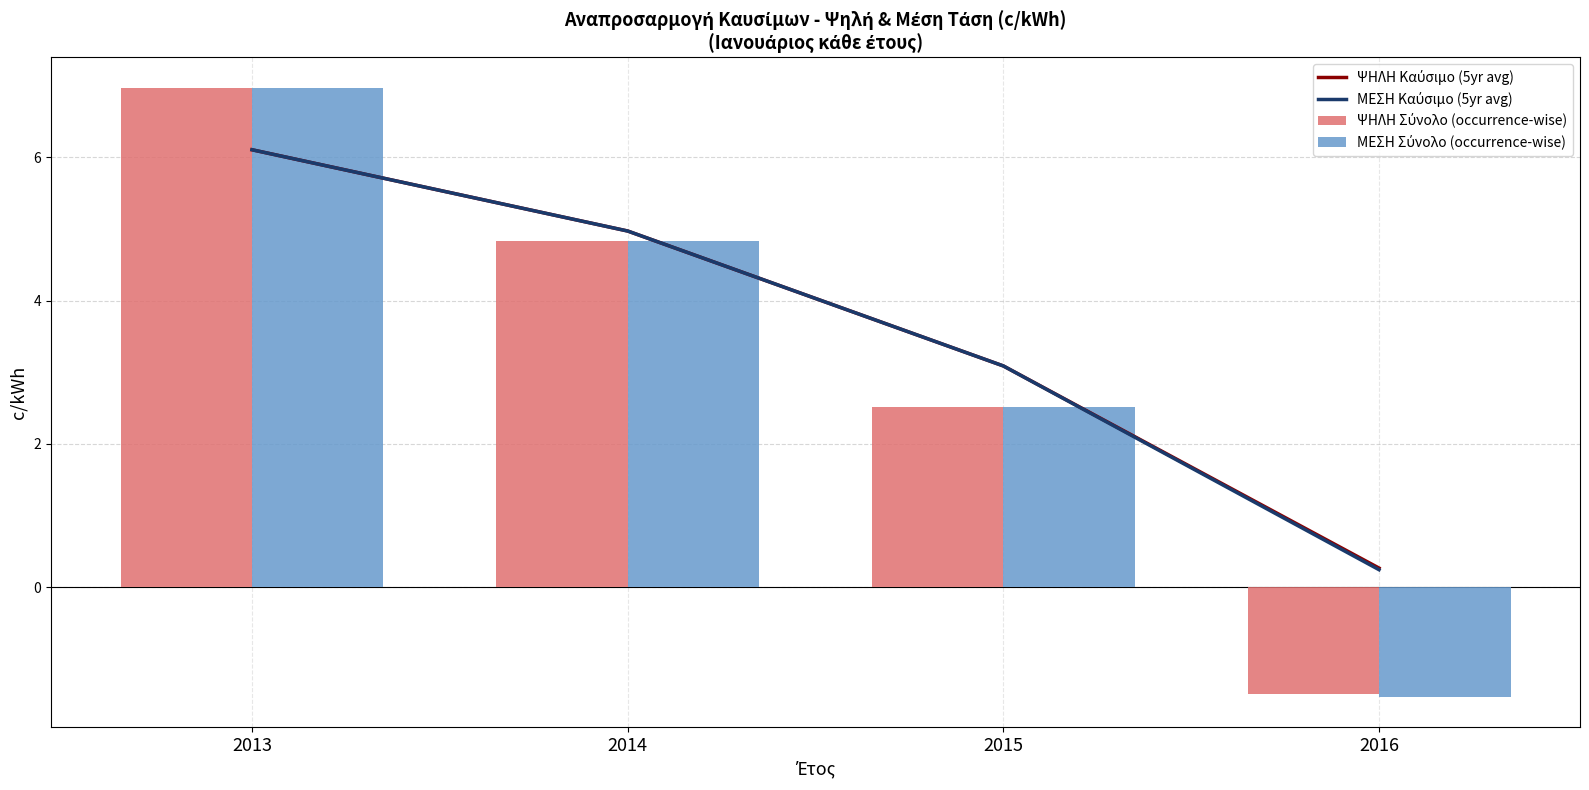

The ΜΕΣΗ Καύσιμο (5yr avg) series shows 0.1 at 2016. True or false?

False